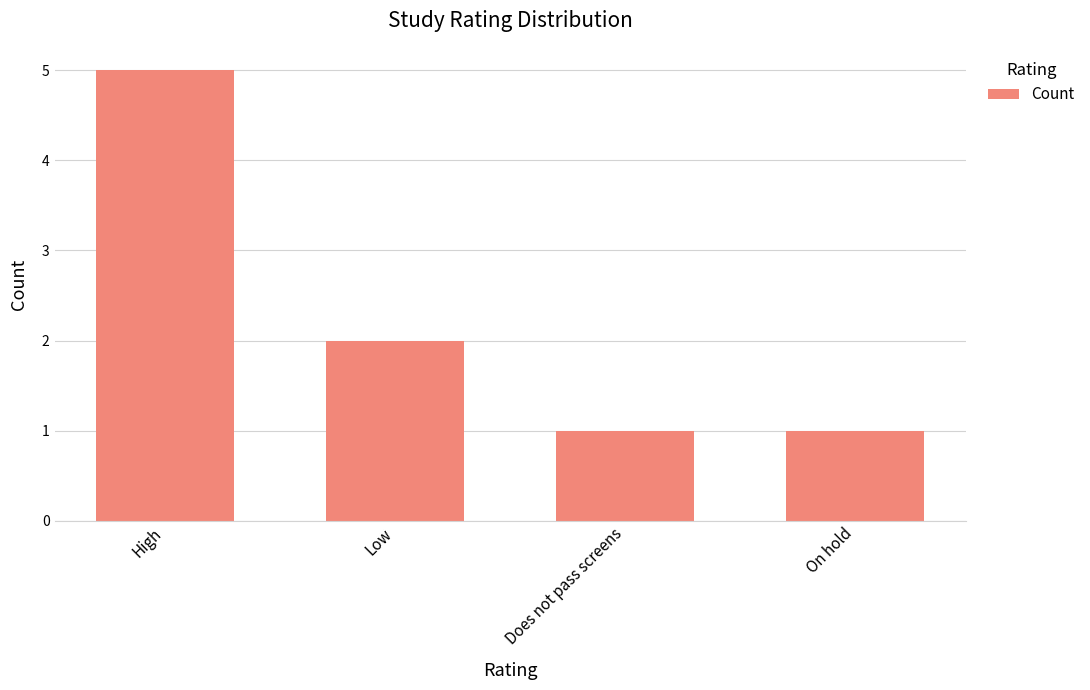

The value at On hold is 0. True or false?

False